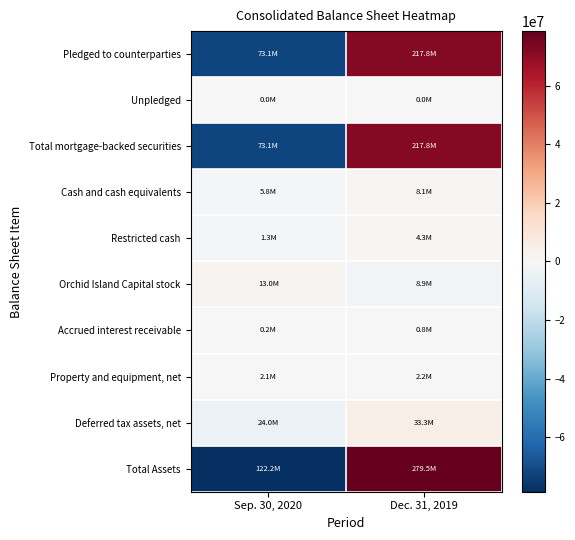

Reading left to right, extract all data points from this chart.

Pledged to counterparties: Sep. 30, 2020=-72338682.5	Dec. 31, 2019=72338682.5
Unpledged: Sep. 30, 2020=-9529.5	Dec. 31, 2019=9529.5
Total mortgage-backed securities: Sep. 30, 2020=-72348212.0	Dec. 31, 2019=72348212.0
Cash and cash equivalents: Sep. 30, 2020=-1116500.0	Dec. 31, 2019=1116500.0
Restricted cash: Sep. 30, 2020=-1530987.5	Dec. 31, 2019=1530987.5
Orchid Island Capital stock: Sep. 30, 2020=2055264.0	Dec. 31, 2019=-2055264.0
Accrued interest receivable: Sep. 30, 2020=-258222.0	Dec. 31, 2019=258222.0
Property and equipment, net: Sep. 30, 2020=-26111.5	Dec. 31, 2019=26111.5
Deferred tax assets, net: Sep. 30, 2020=-4642672.0	Dec. 31, 2019=4642672.0
Total Assets: Sep. 30, 2020=-78662785.5	Dec. 31, 2019=78662785.5